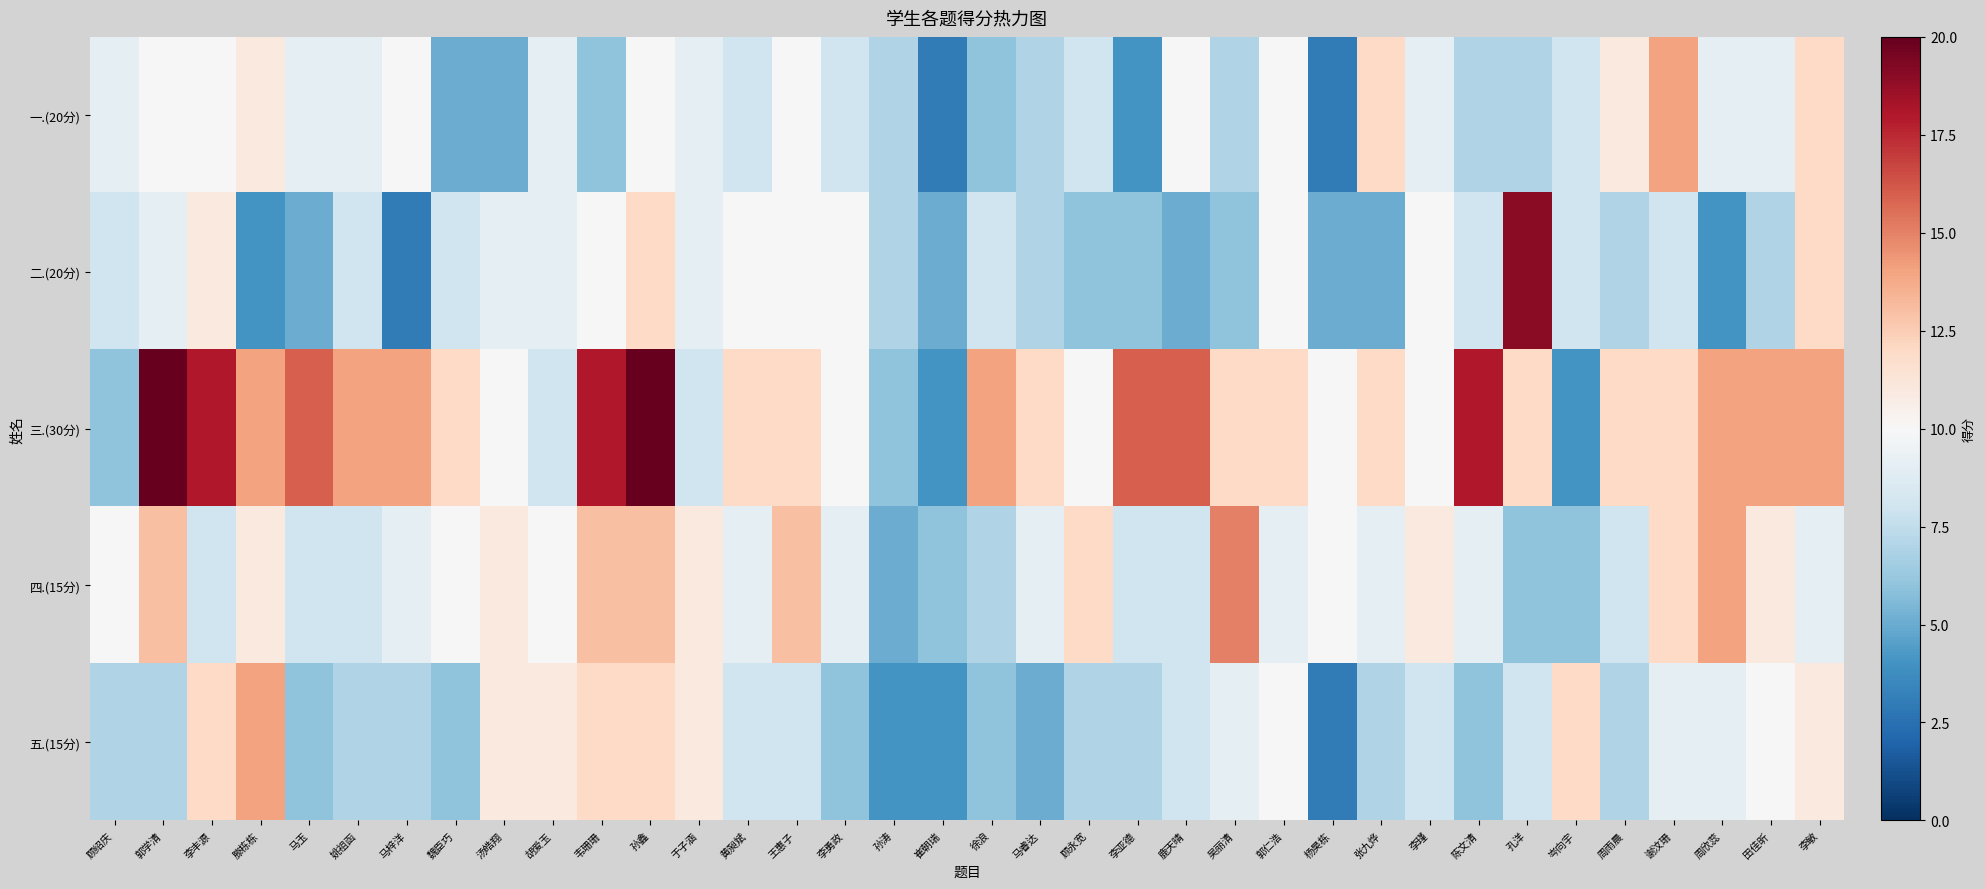

What is the maximum value shown in the chart?

22